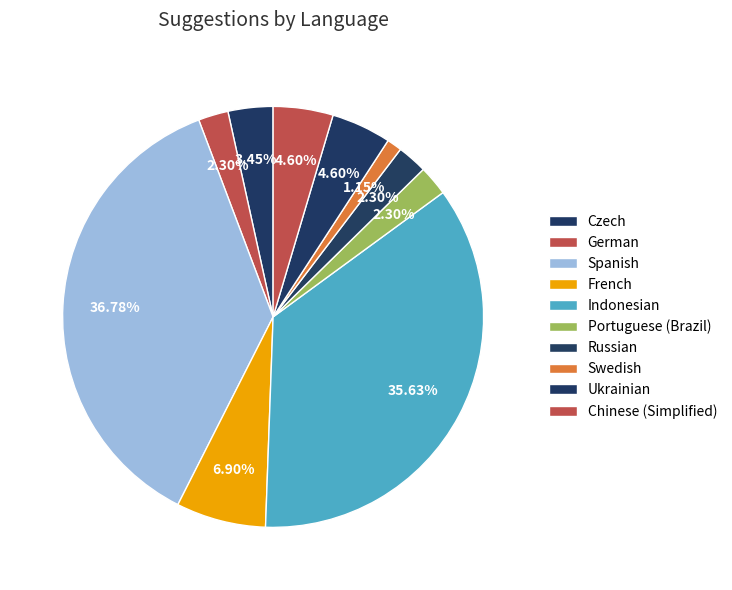

Is it true that Spanish is 37% of the pie?

True